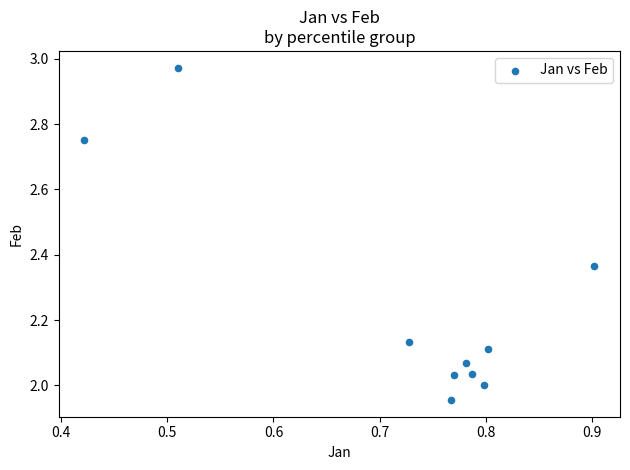

What is the range of X values (max minus min)?

0.5